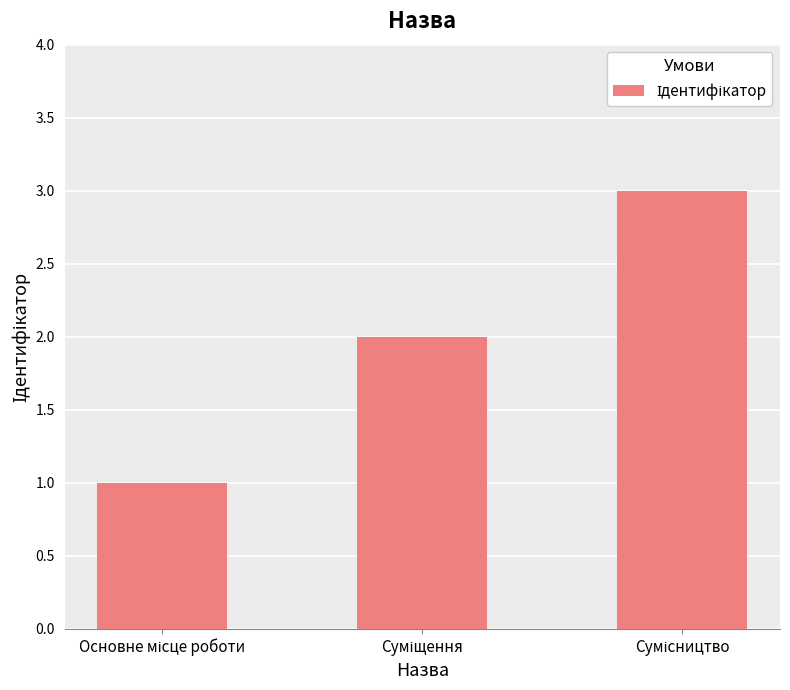

What is the greatest value displayed?

3